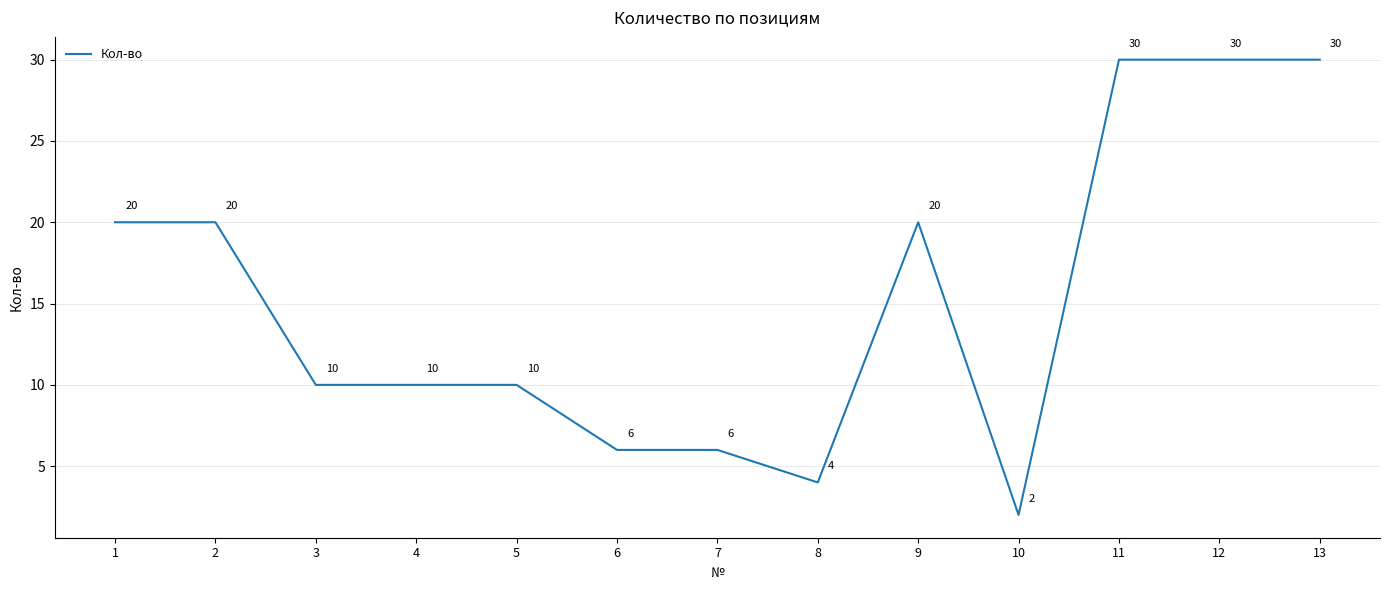

What is the smallest value displayed?

2